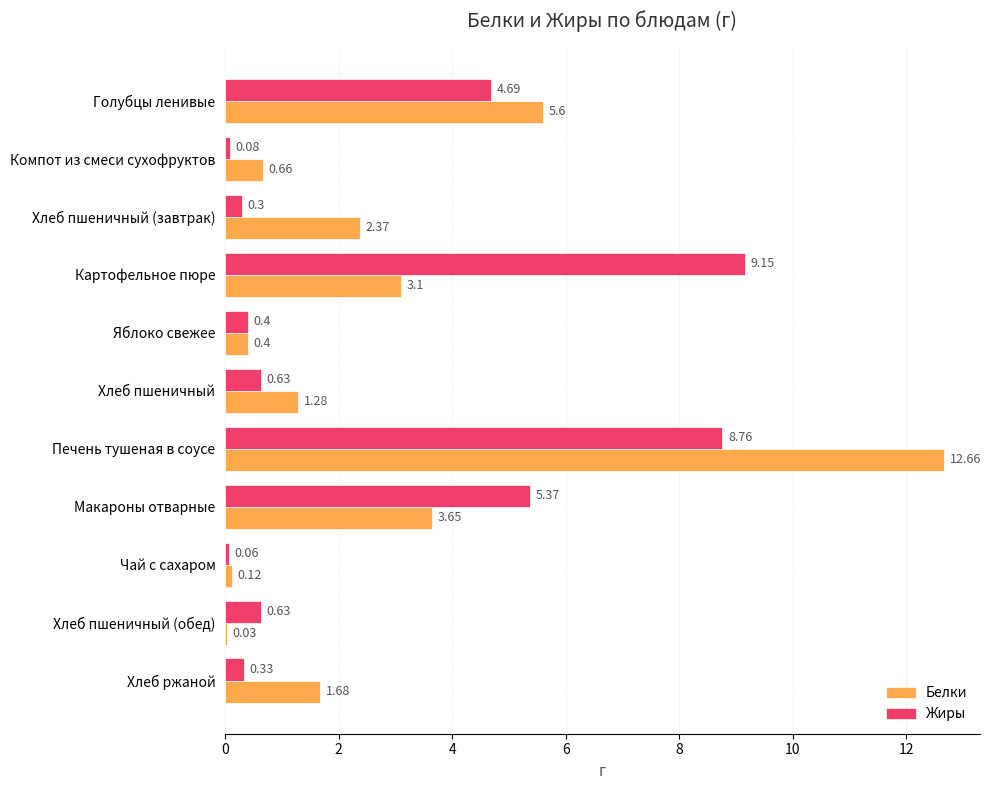

Count the number of data series in this chart.

2